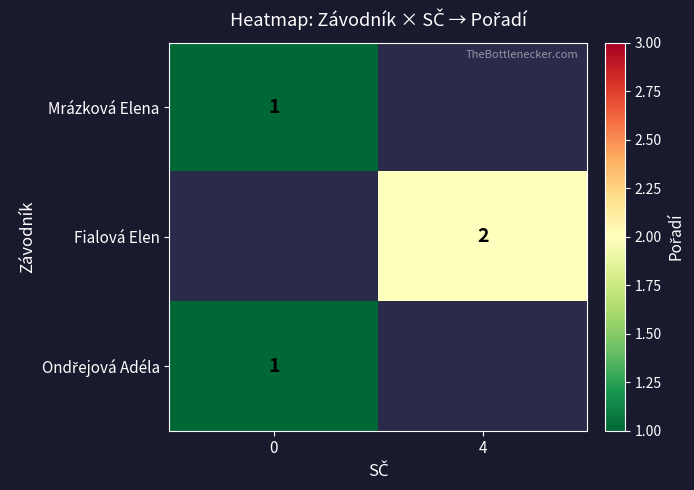

What is the maximum value shown in the chart?

2.0